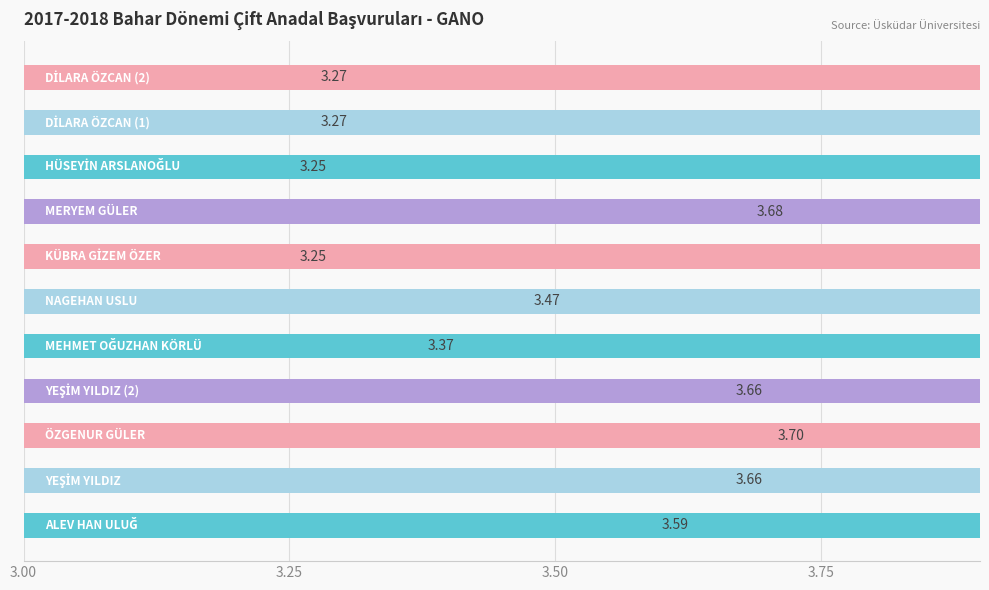

Is it true that the value at 7 is 3.7?

True